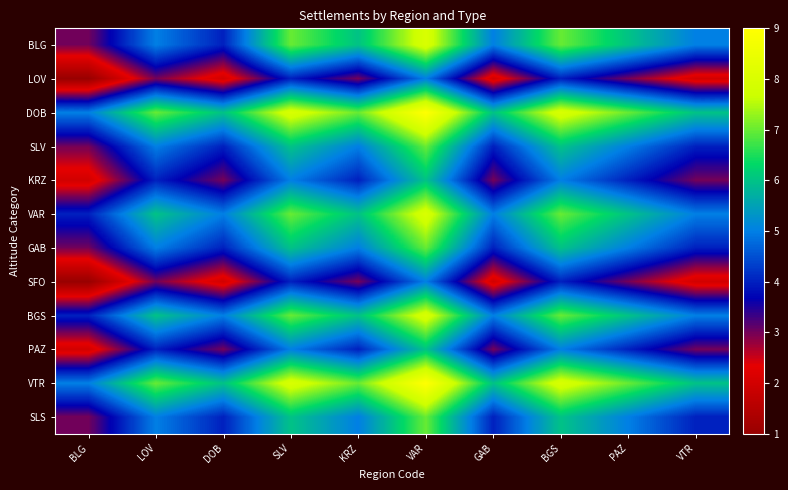

Rank the series by their maximum value, from highest to lowest.

DOB, VTR, BLG, VAR, BGS, SLV, GAB, SLS, KRZ, PAZ, LOV, SFO